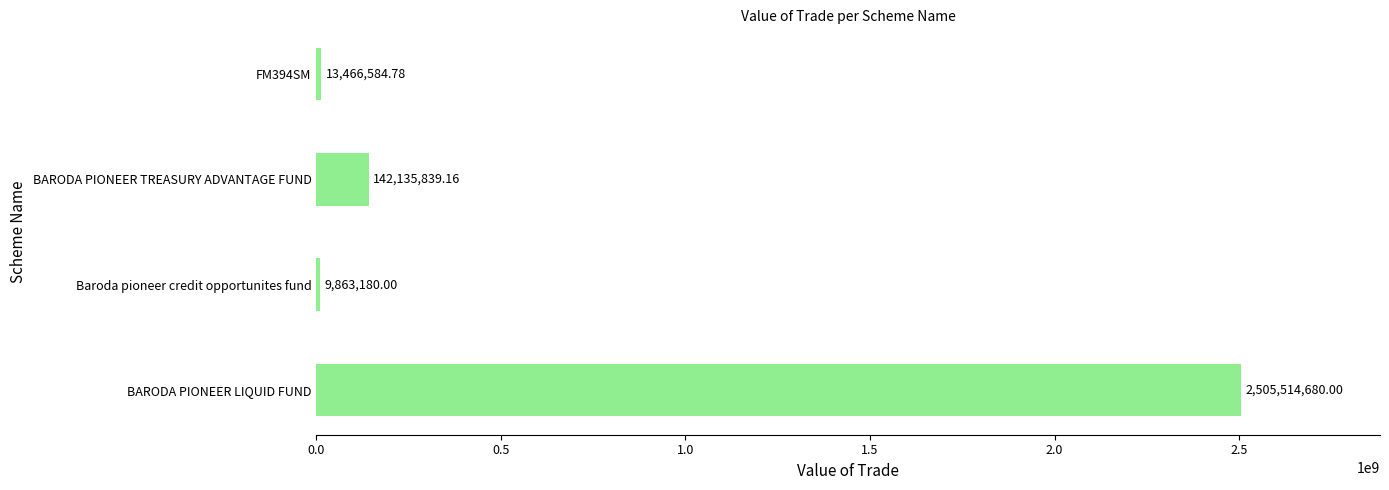

Approximately how many times larger is the value at BARODA PIONEER TREASURY ADVANTAGE FUND compared to FM394SM?

10.6